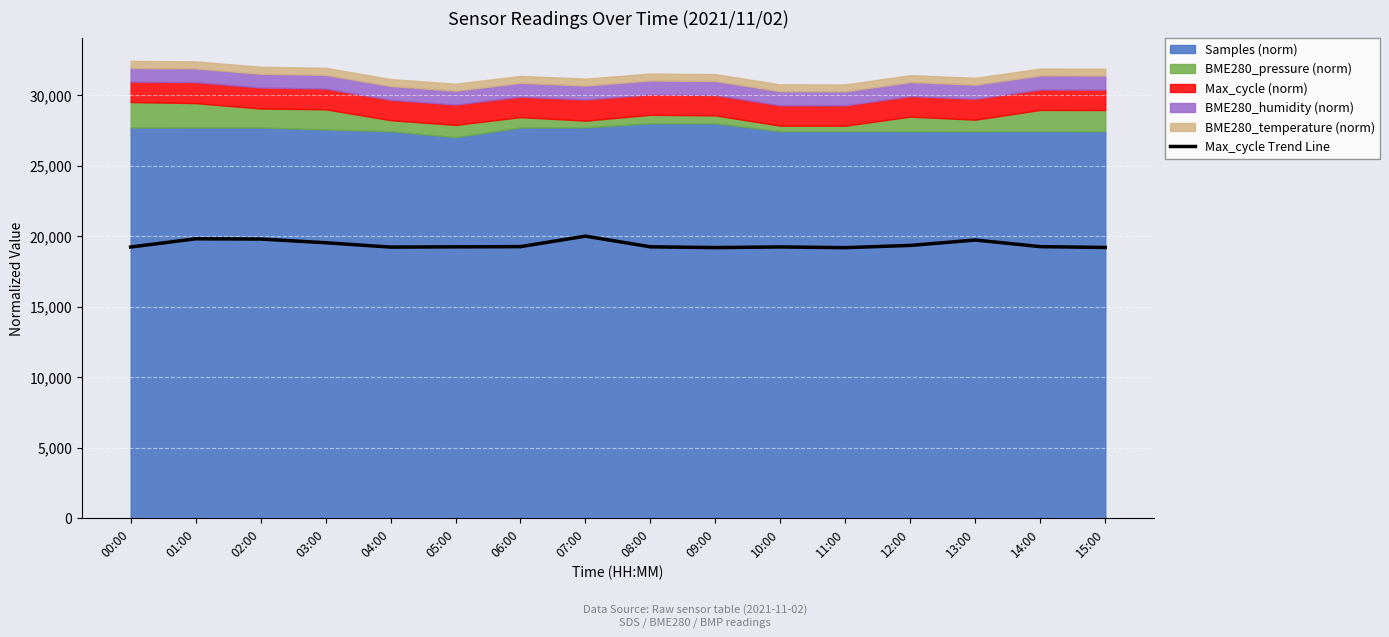

What value does the data have at 09:00?

19189.1